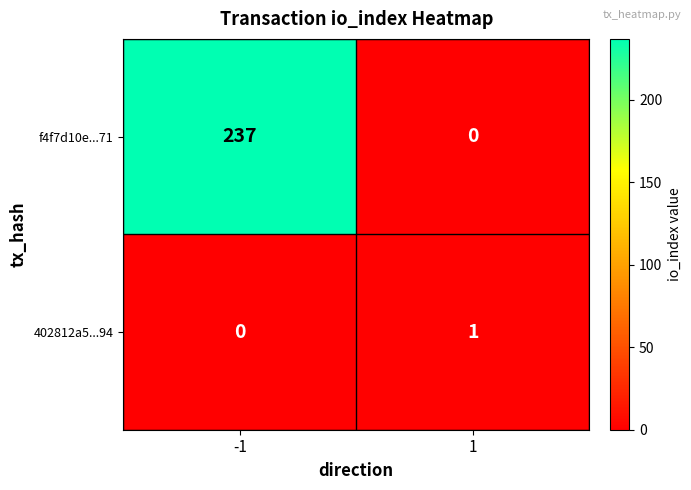

Which series has the largest total across all categories?

f4f7d10e...71